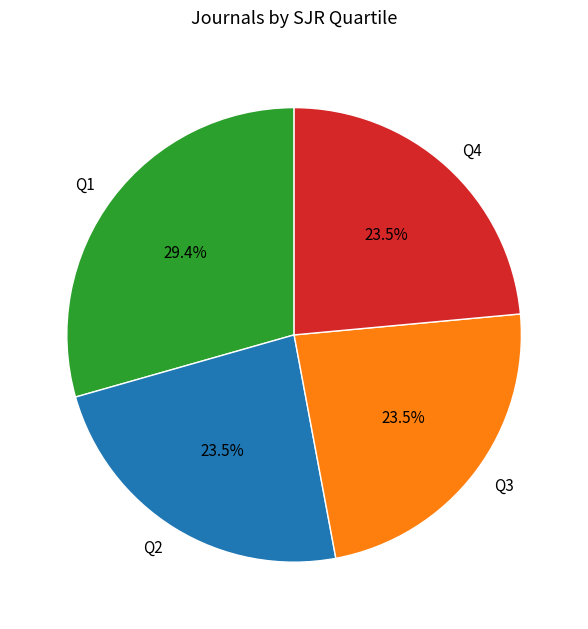

Which category has the biggest portion of the pie?

Q1